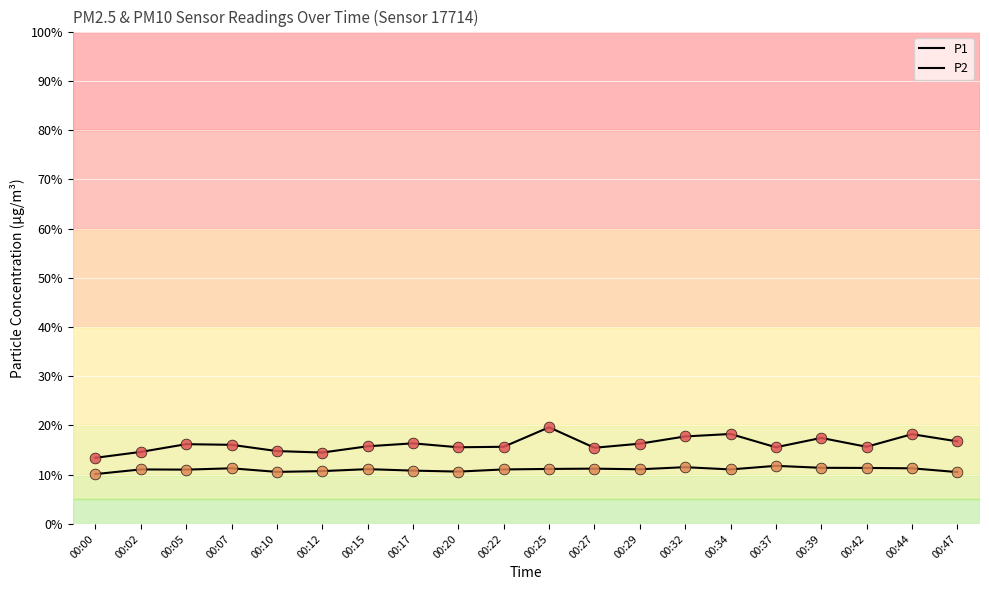

How many lines are shown in the chart?

2